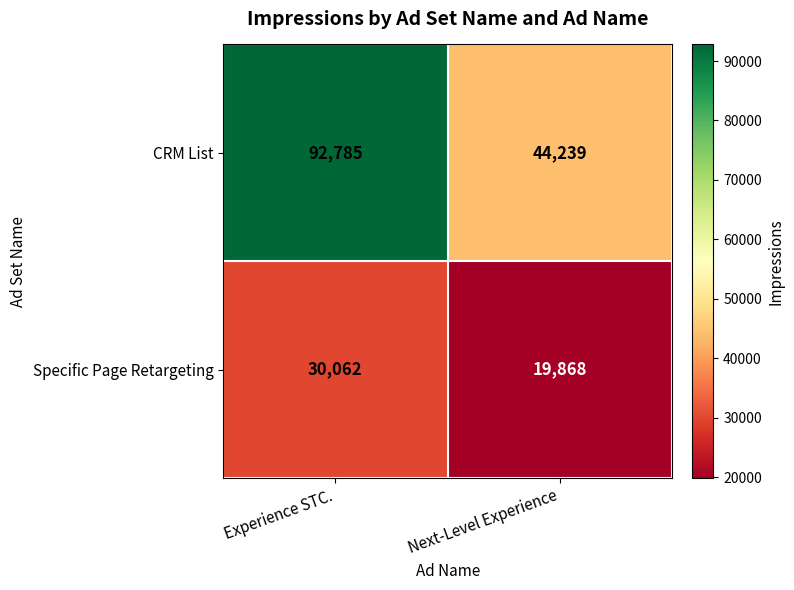

Reading left to right, what are all the values shown in this chart?

CRM List: Experience STC.=92785	Next-Level Experience=44239
Specific Page Retargeting: Experience STC.=30062	Next-Level Experience=19868